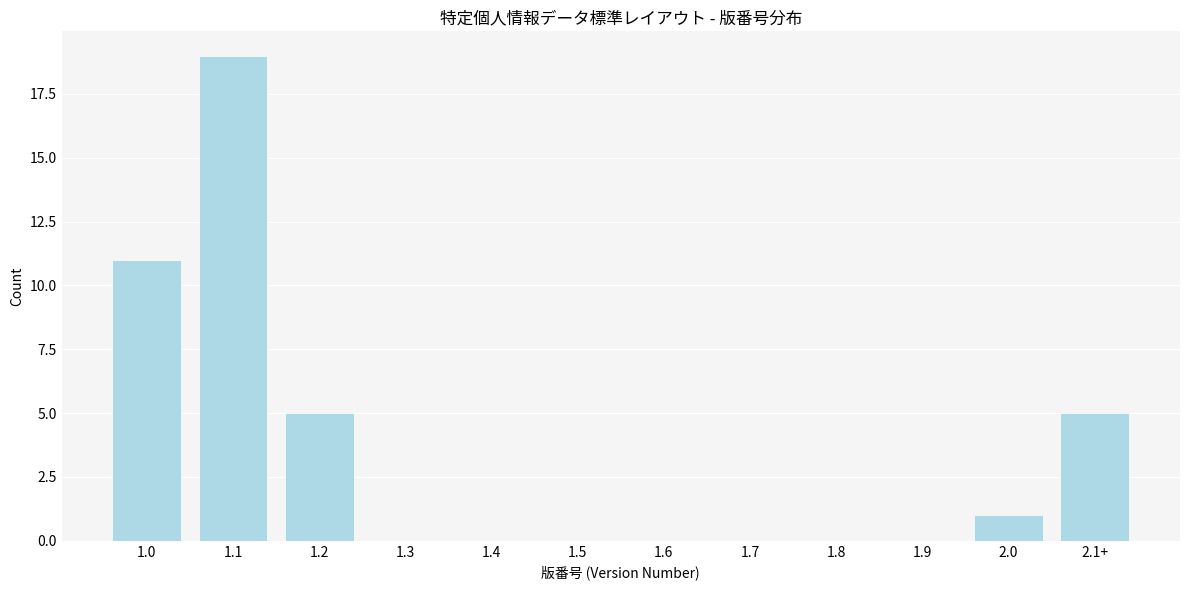

Reading right to left, extract all data points from this chart.

2.1+=5	2.0=1	1.9=0	1.8=0	1.7=0	1.6=0	1.5=0	1.4=0	1.3=0	1.2=5	1.1=19	1.0=11